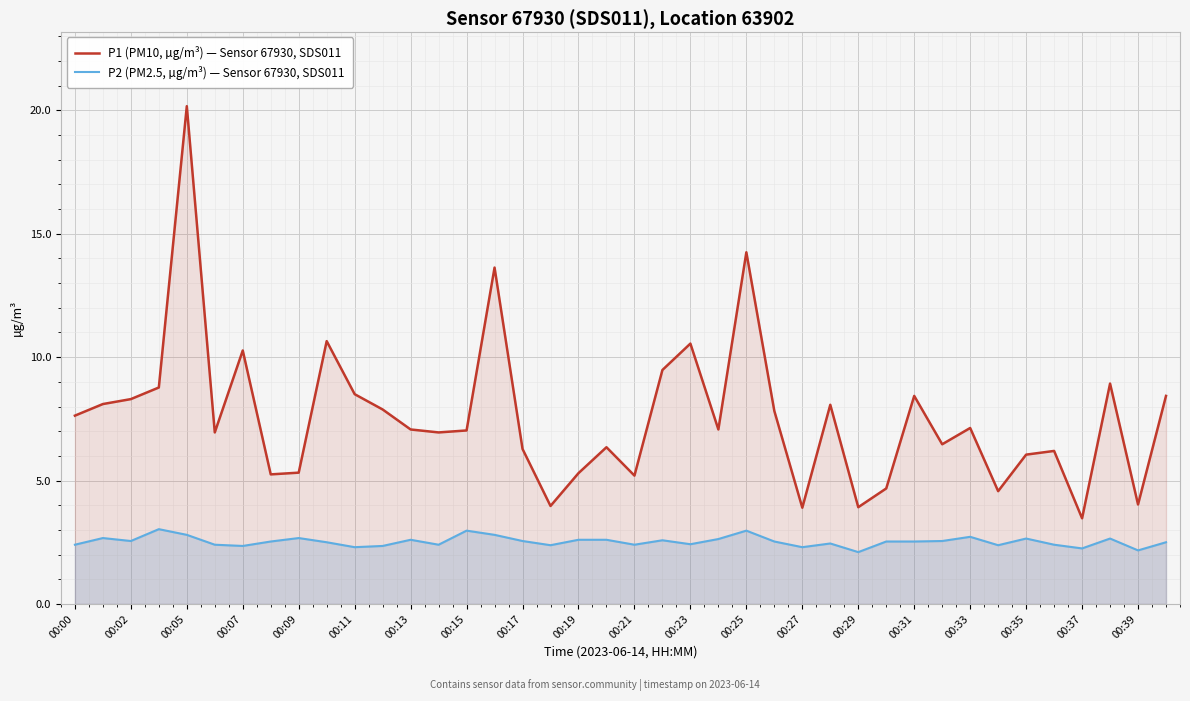

List the series in order of their overall mean, highest first.

P1 (PM10, µg/m³) — Sensor 67930, SDS011, P2 (PM2.5, µg/m³) — Sensor 67930, SDS011